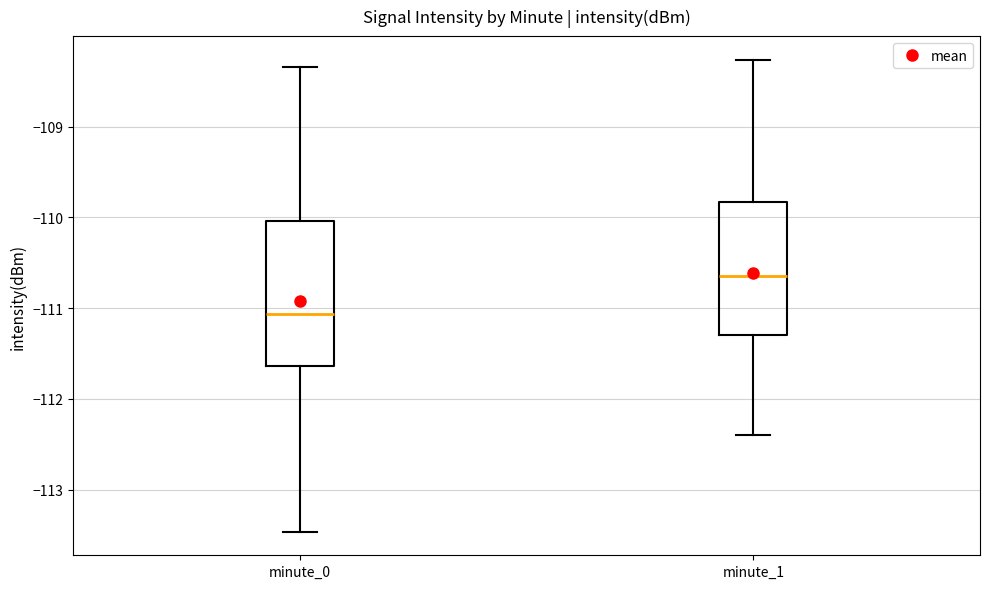

Which box is the tallest, from its lower edge to its upper edge?

minute_0